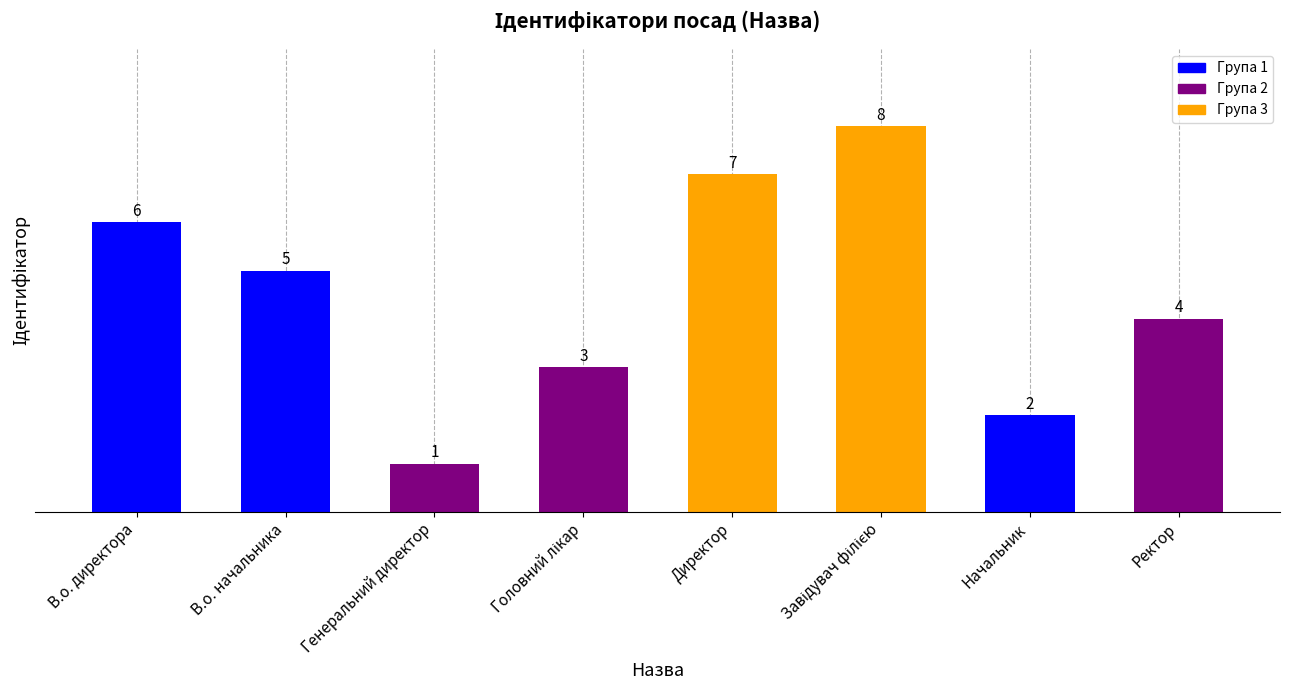

What is the difference between the maximum and minimum values?

7